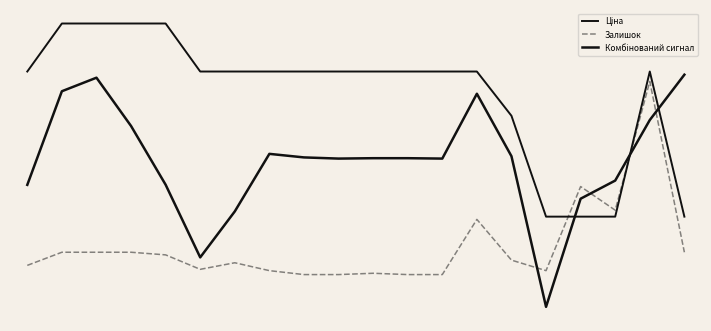

True or false: Залишок has more than 1 points higher than both neighbors.

True